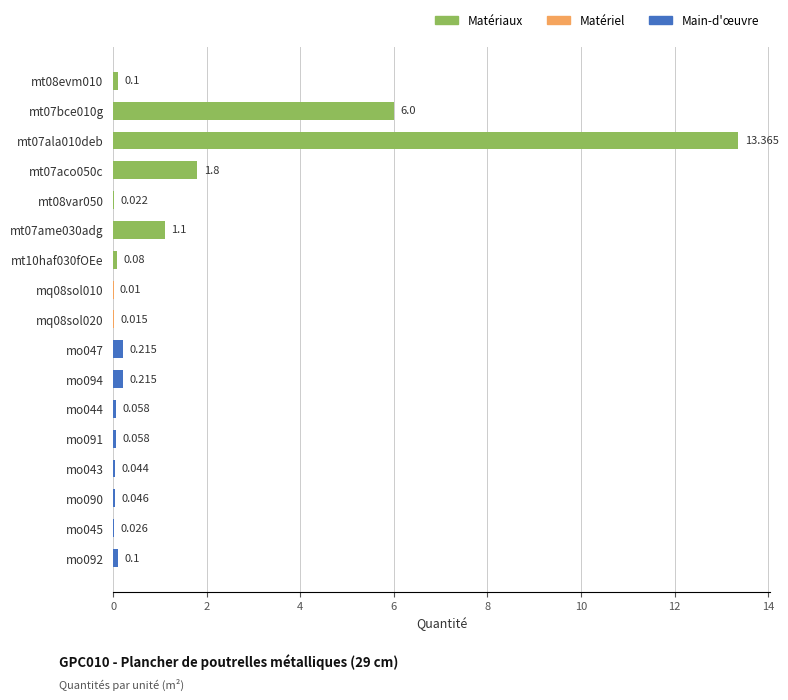

Which label corresponds to the largest value in the chart?

mt07ala010deb